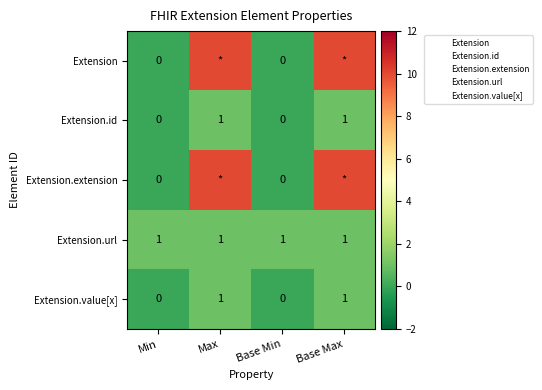

How many data points does each series have?

4